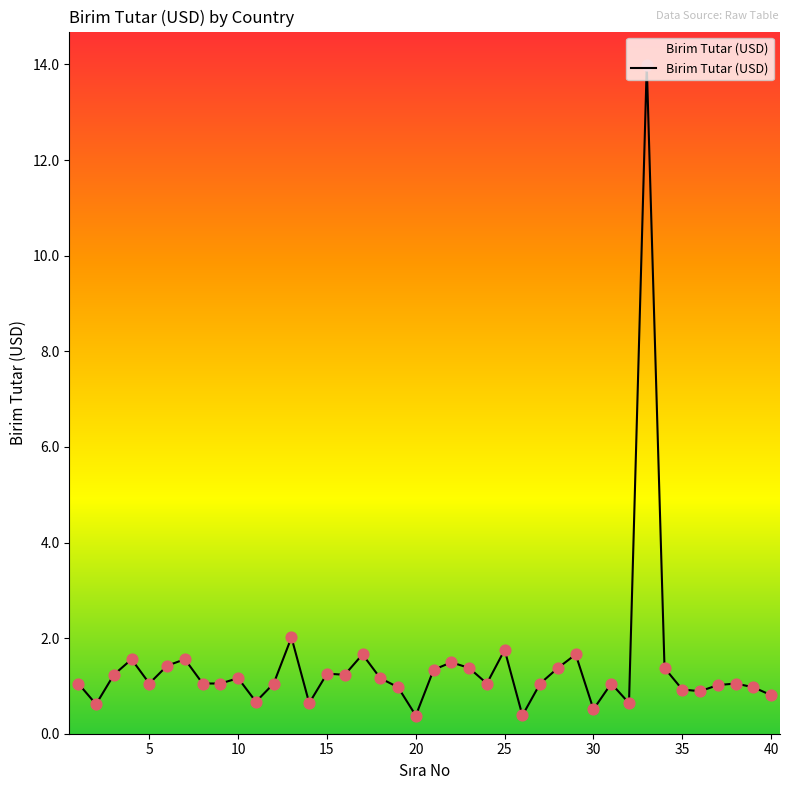

Which has a higher value, 14 or 12?

12